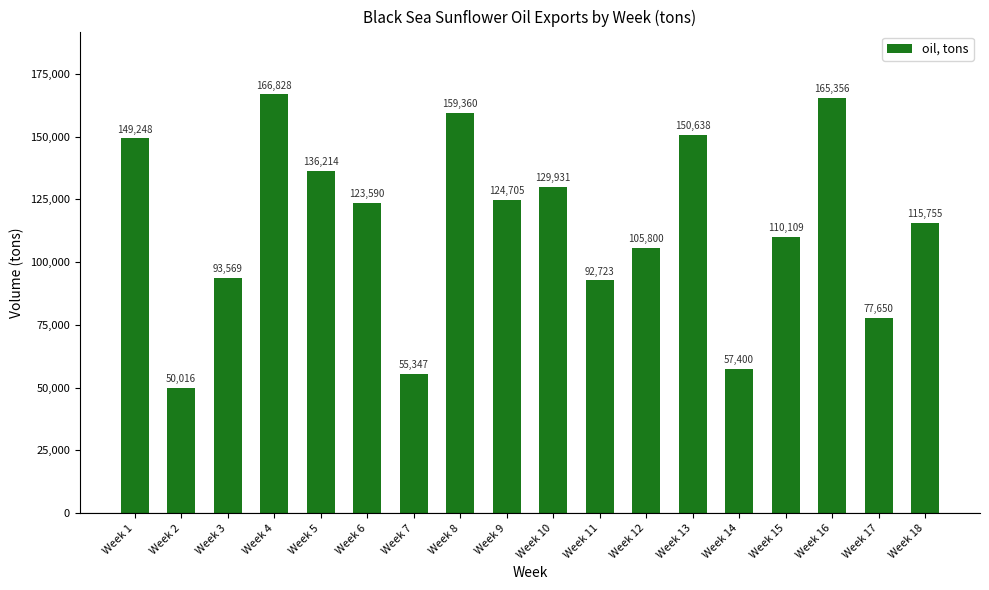

What is the ratio of the value at Week 2 to the value at Week 15?

0.5